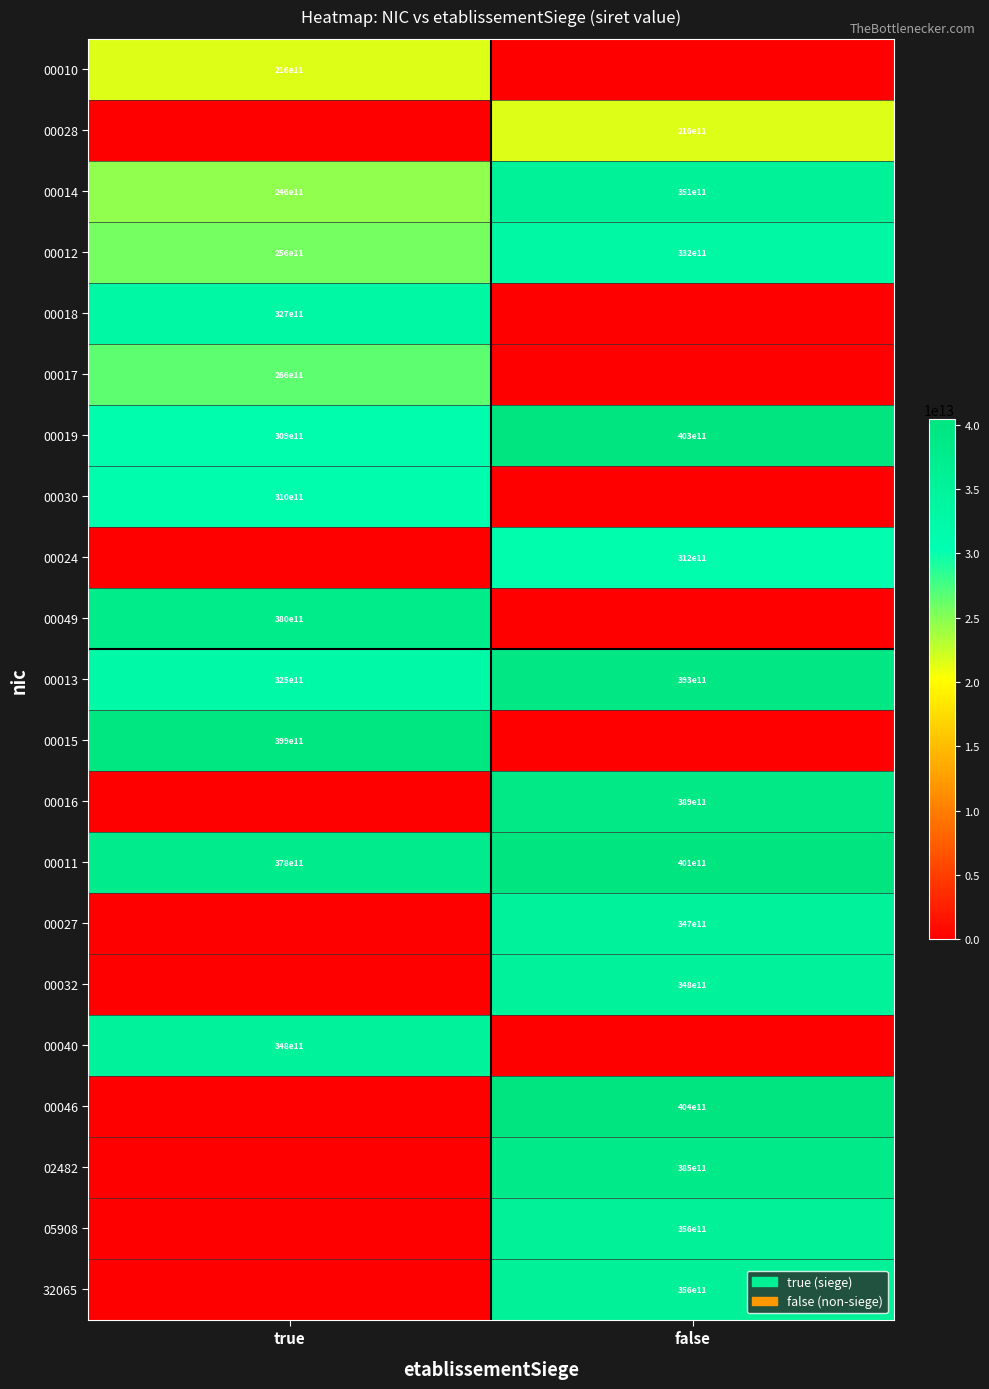

Where is 00019 nearest to the value 35600000000000?

true